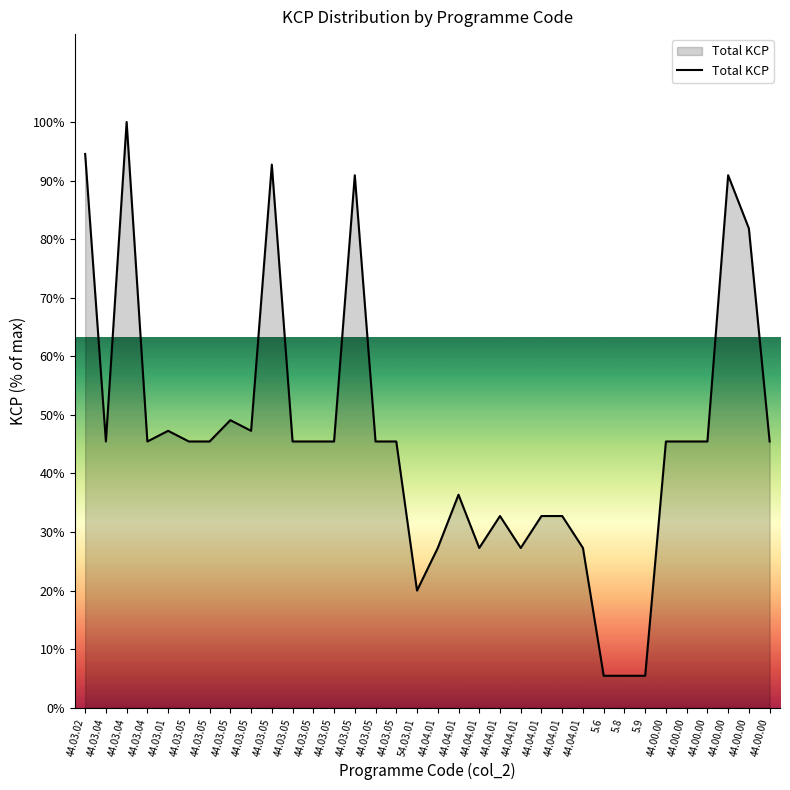

How many lines are shown in the chart?

1